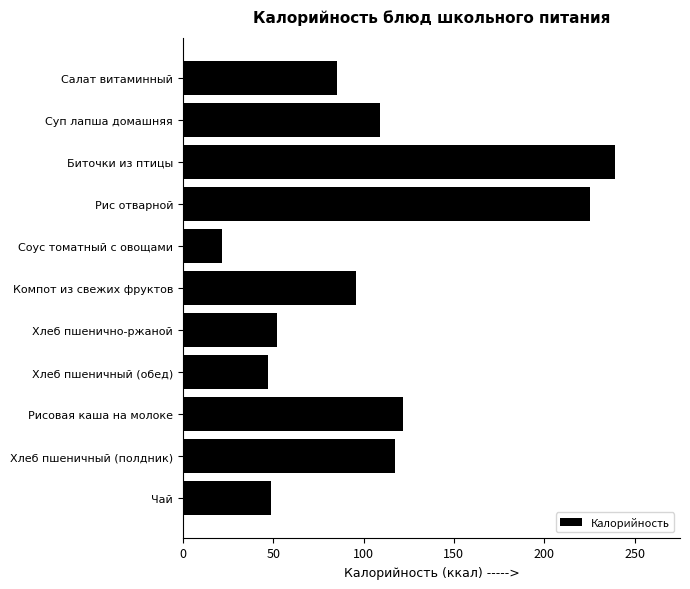

What is the difference between the maximum and minimum values?

217.8